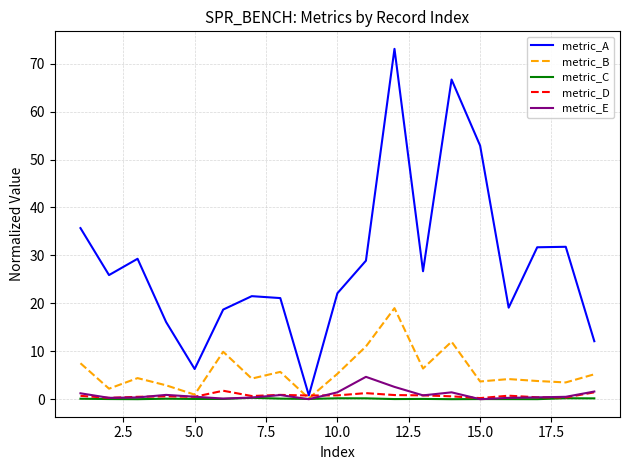

Which series has the largest total across all categories?

metric_A